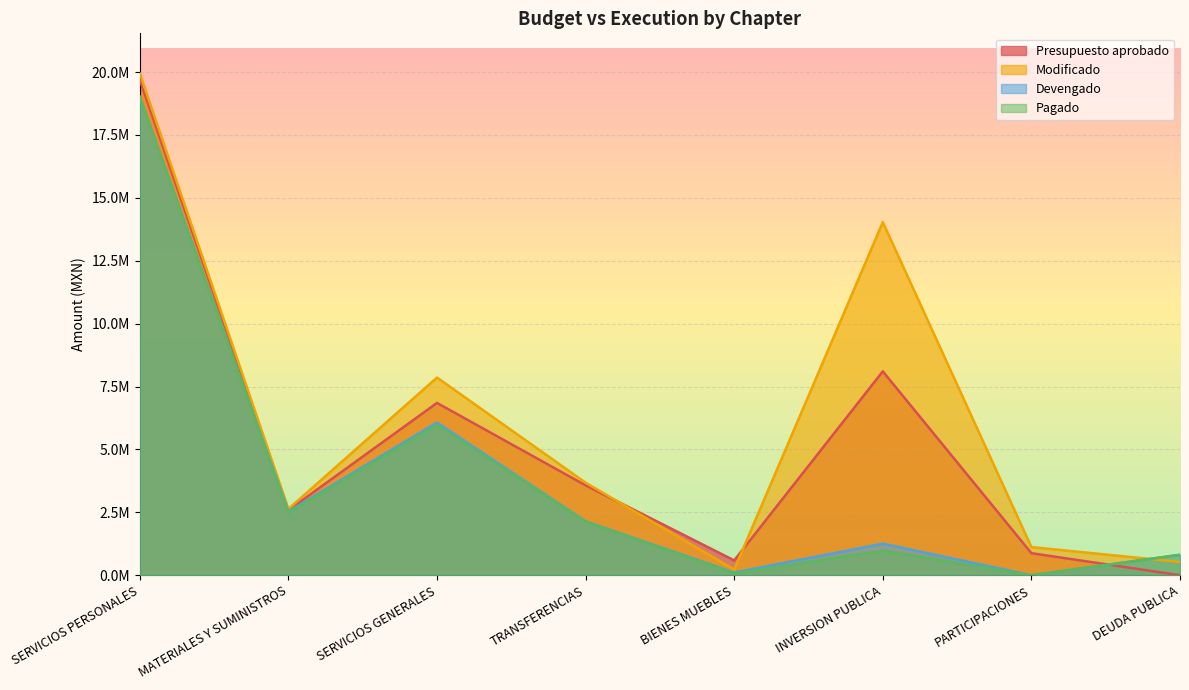

Which series changed the most between BIENES MUEBLES and PARTICIPACIONES?

Modificado